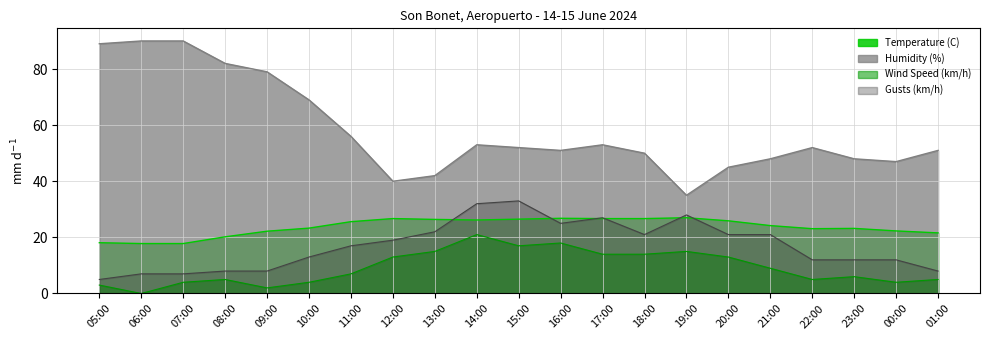

Which label corresponds to the smallest value in the chart?

06:00